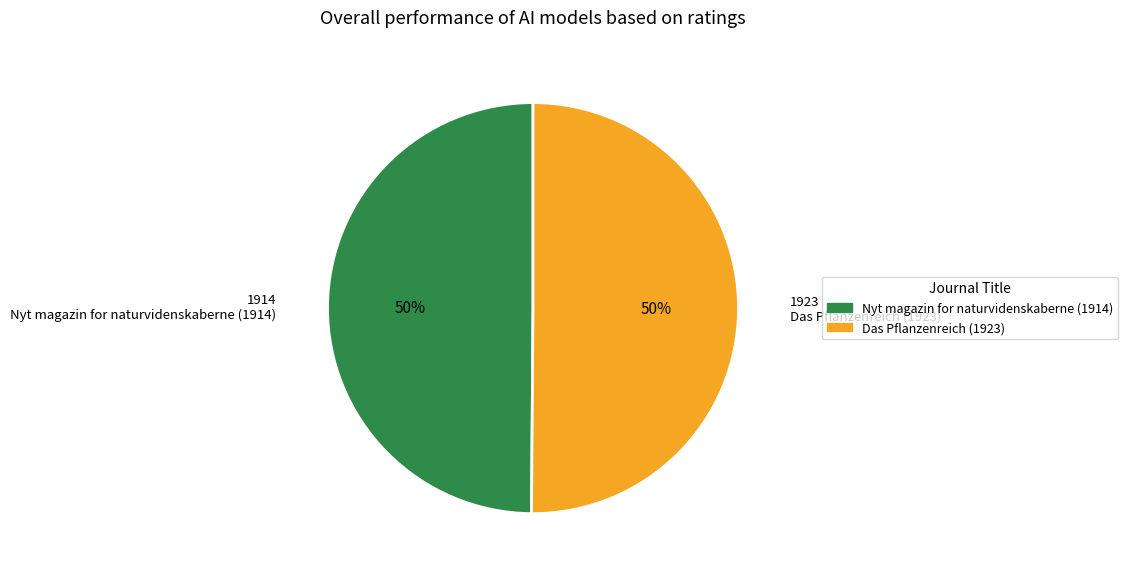

The Das Pflanzenreich (1923) slice represents 42% of the pie. True or false?

False